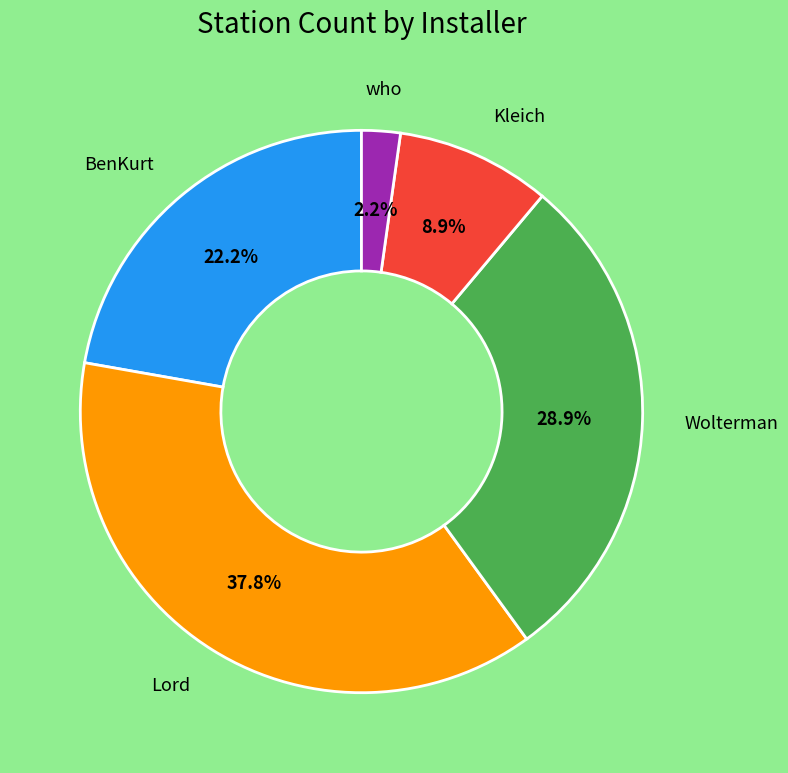

Is there a majority slice in this chart?

No